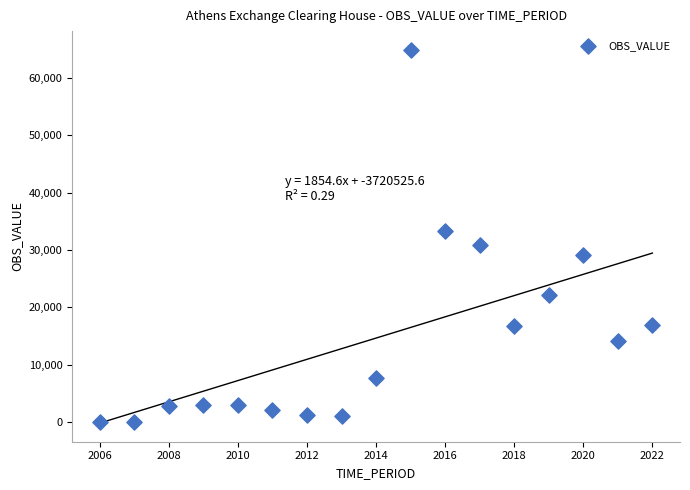

What Y value in the scatter plot is closest to 32480?

33336.0